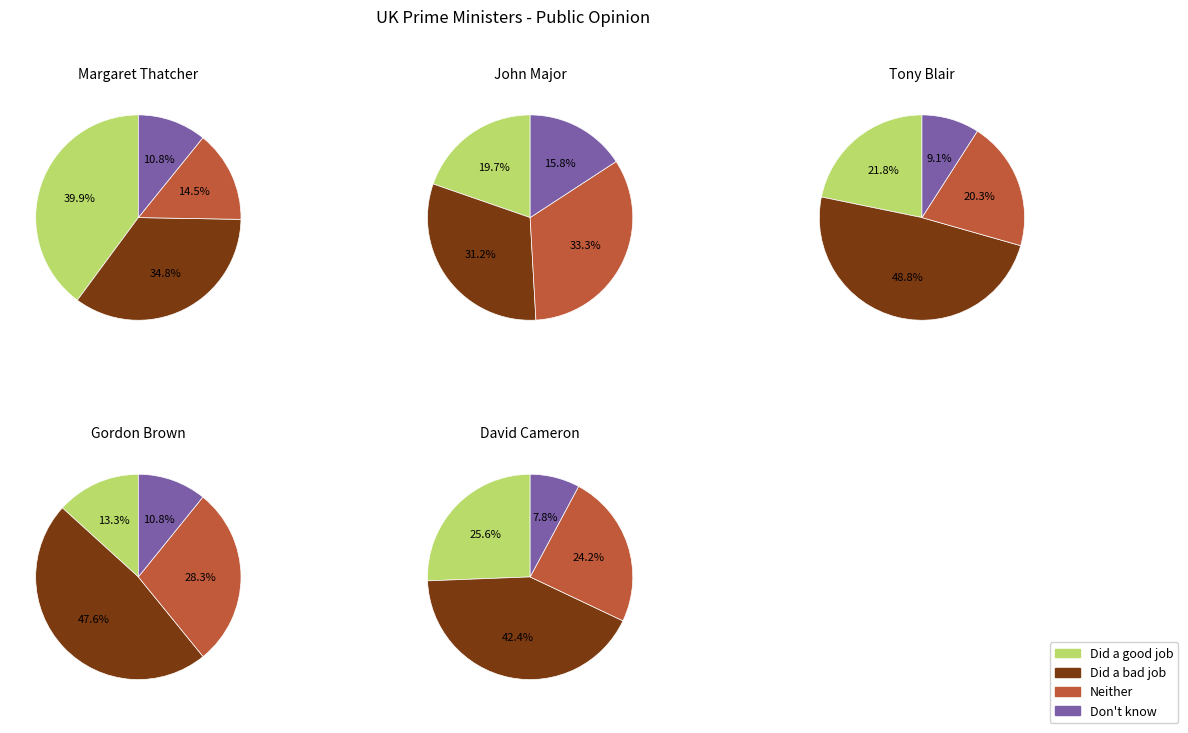

At 2, list the series in order from smallest to largest.

Don't know, Neither, Did a good job, Did a bad job